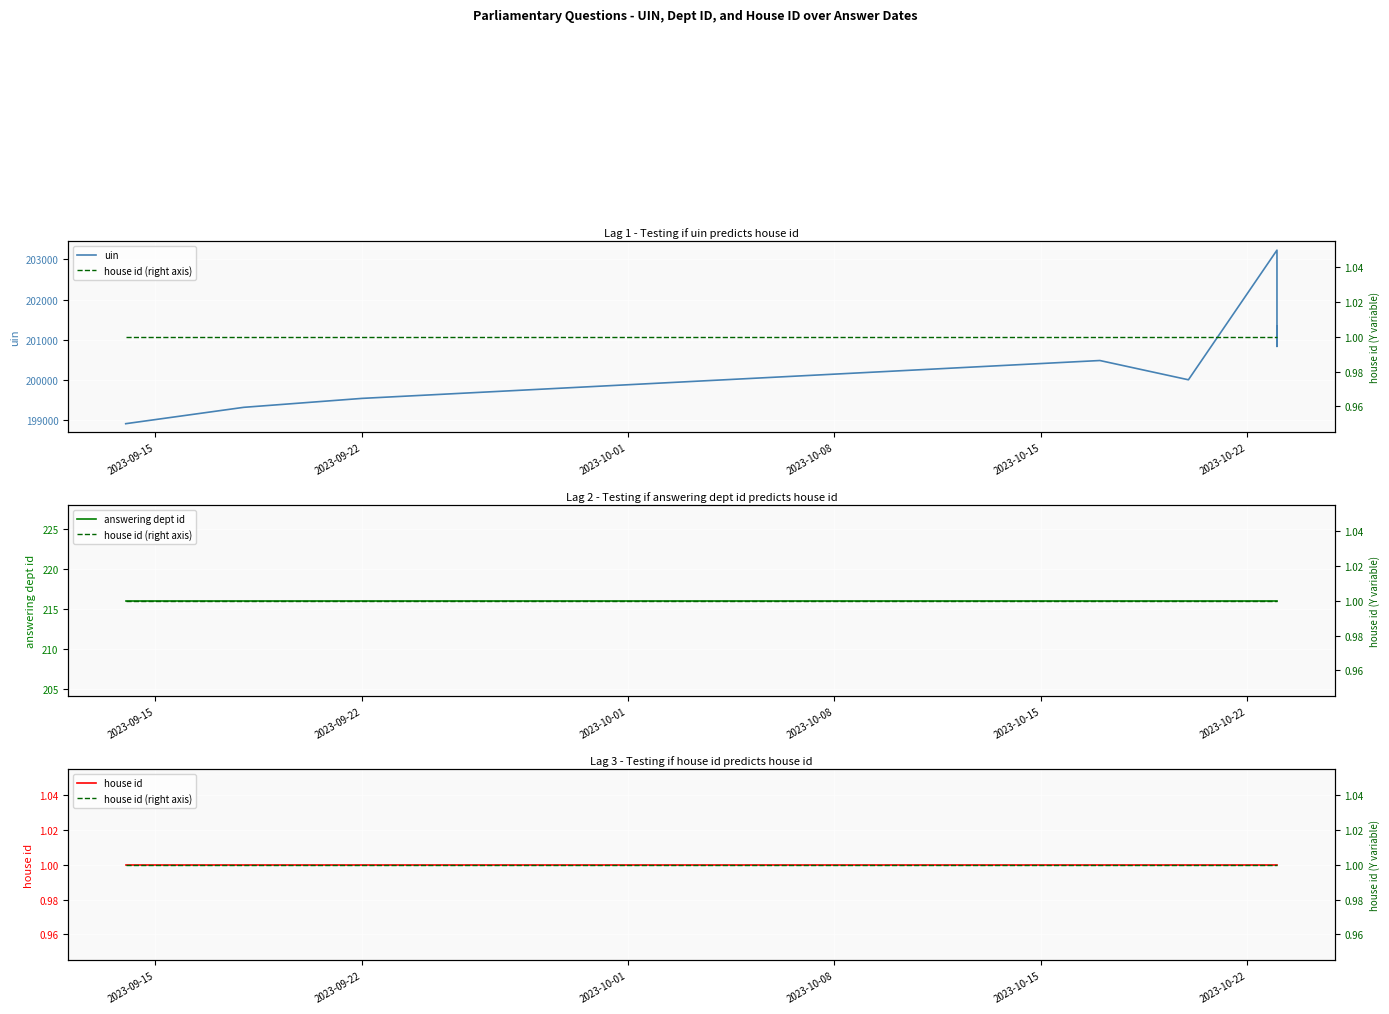

Is the value of house id (right axis) at 2023-10-15 greater than the value of house id at 2023-09-22?

No